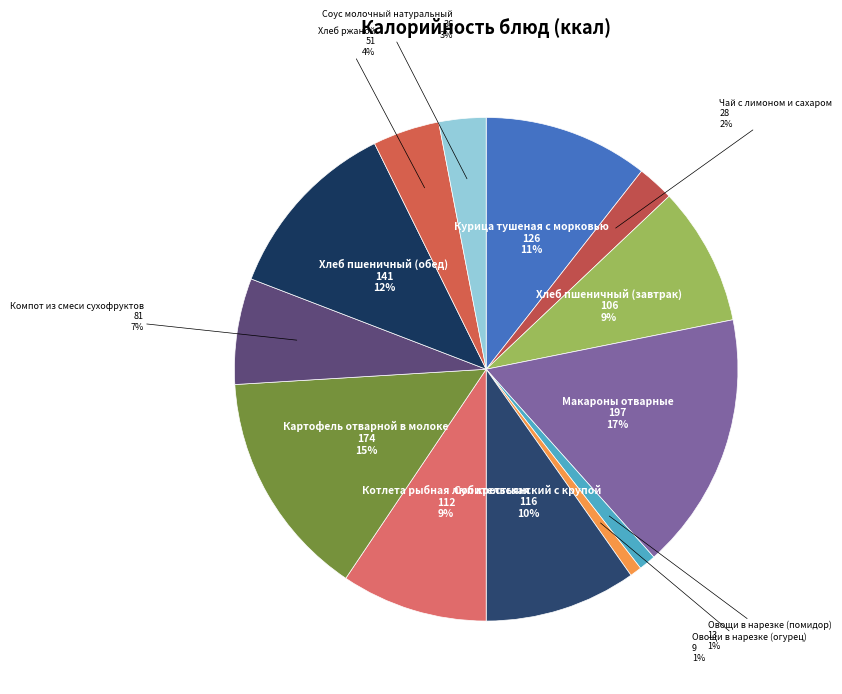

How many slices are in this pie chart?

13